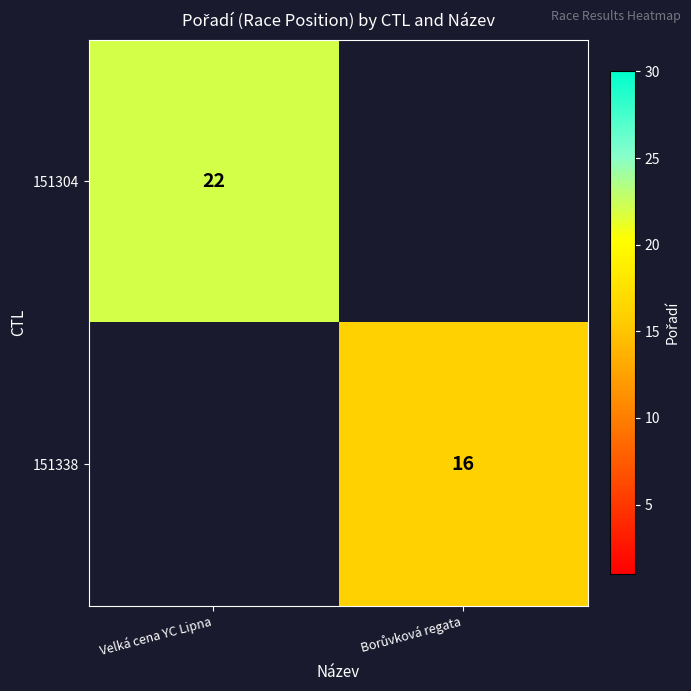

What value does the 151338 series have at Borůvková regata?

16.0